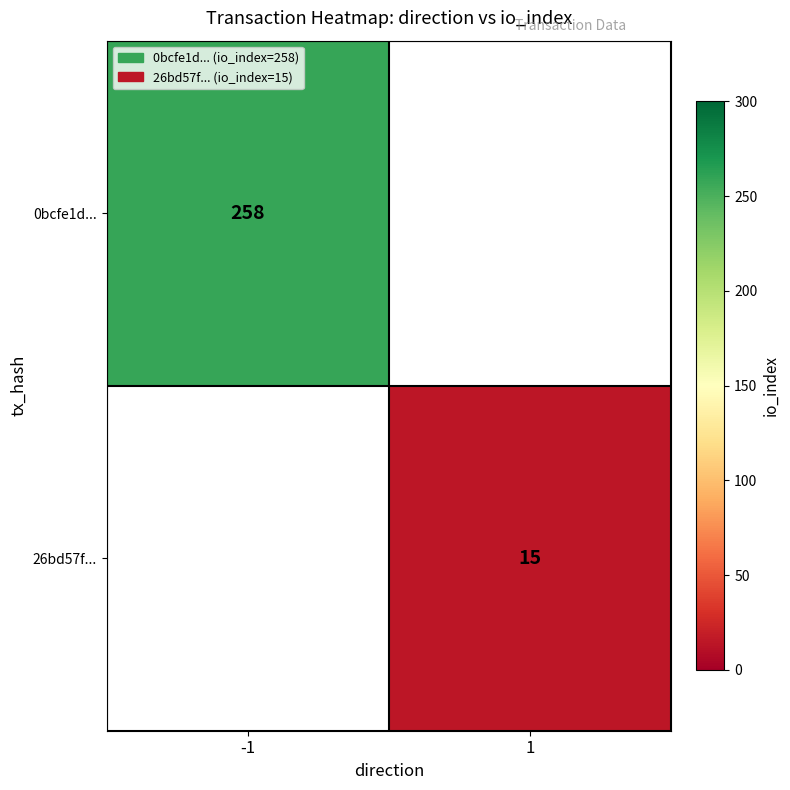

At how many categories does at least one series exceed 148?

1